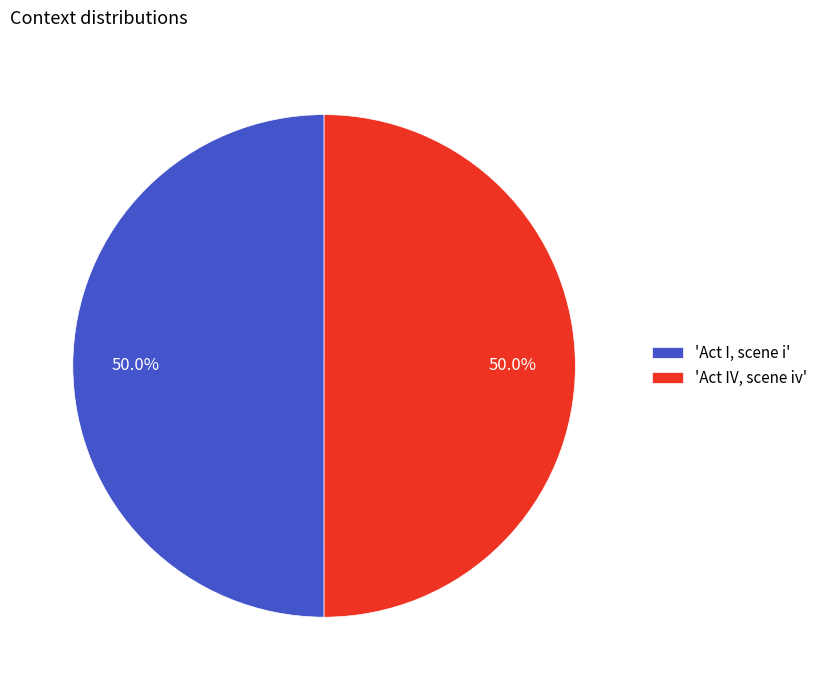

Combined, what portion of the pie is 'Act IV, scene iv' and 'Act I, scene i'?

100.0%